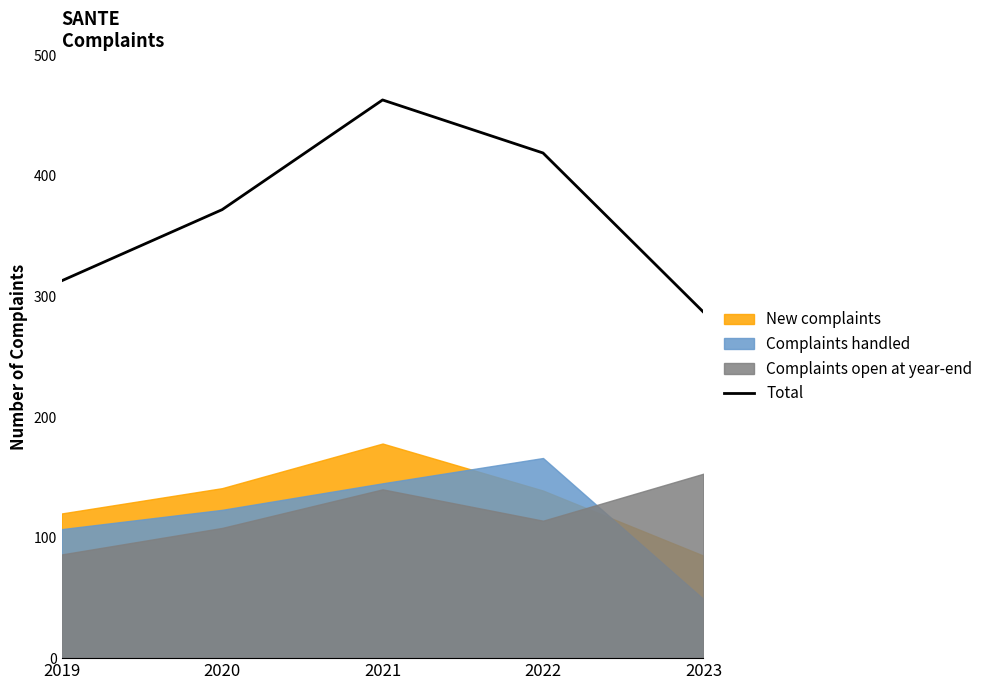

What is the average value?

371